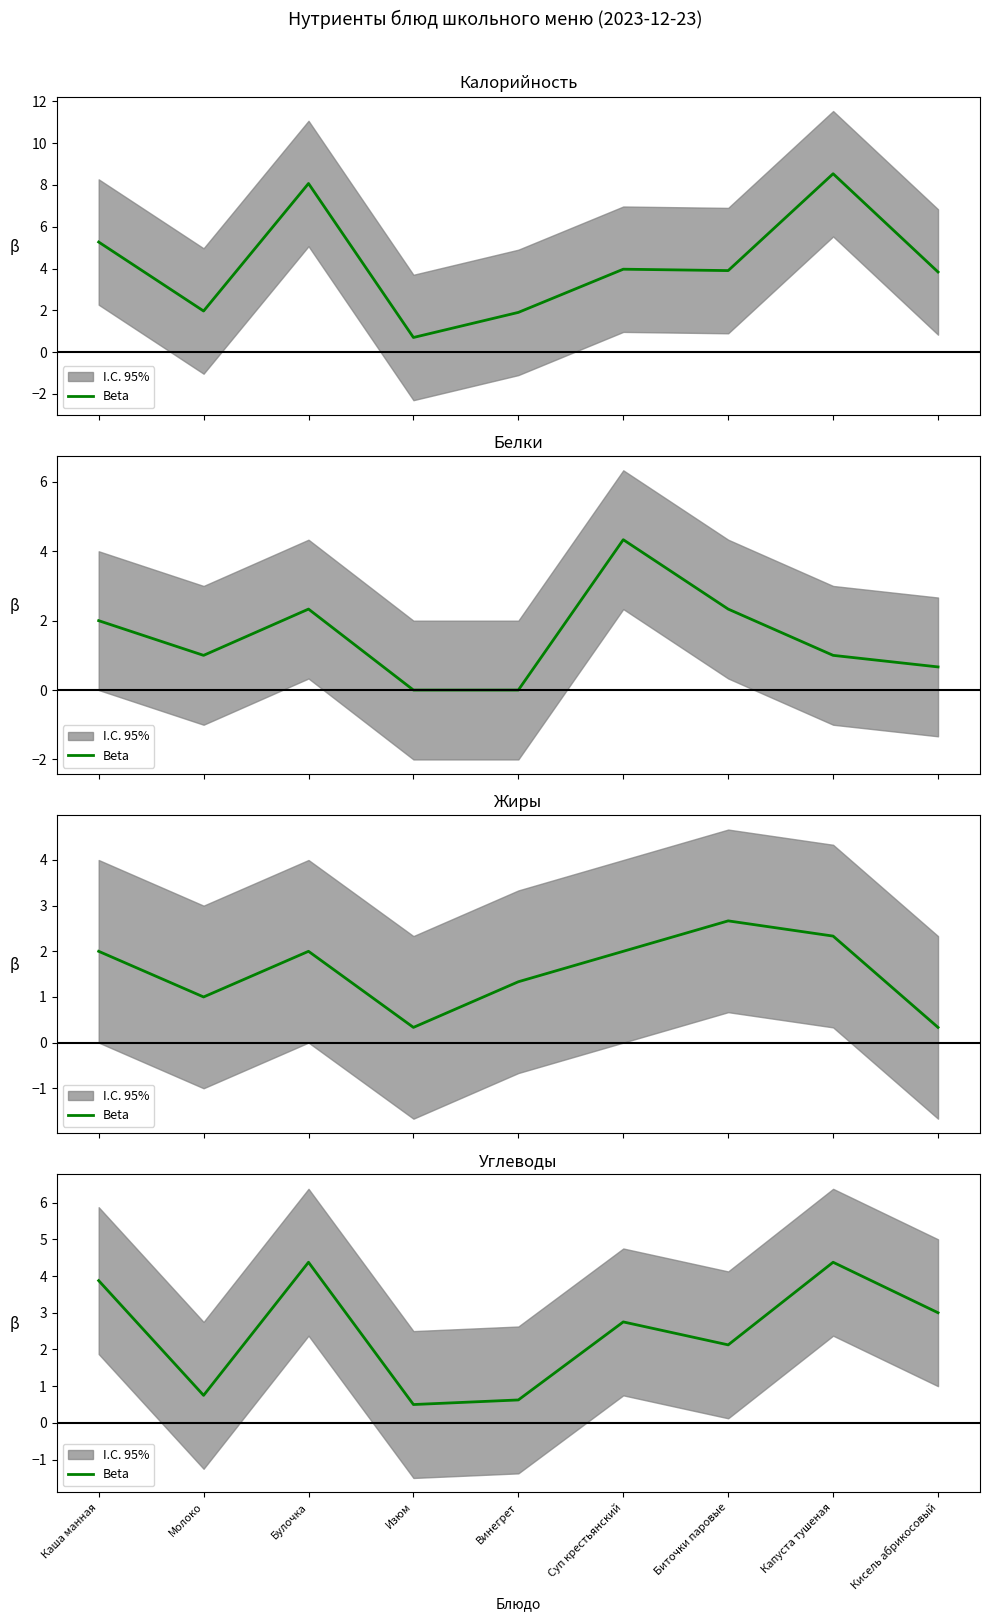

What is the difference between the maximum and minimum values?

3.9